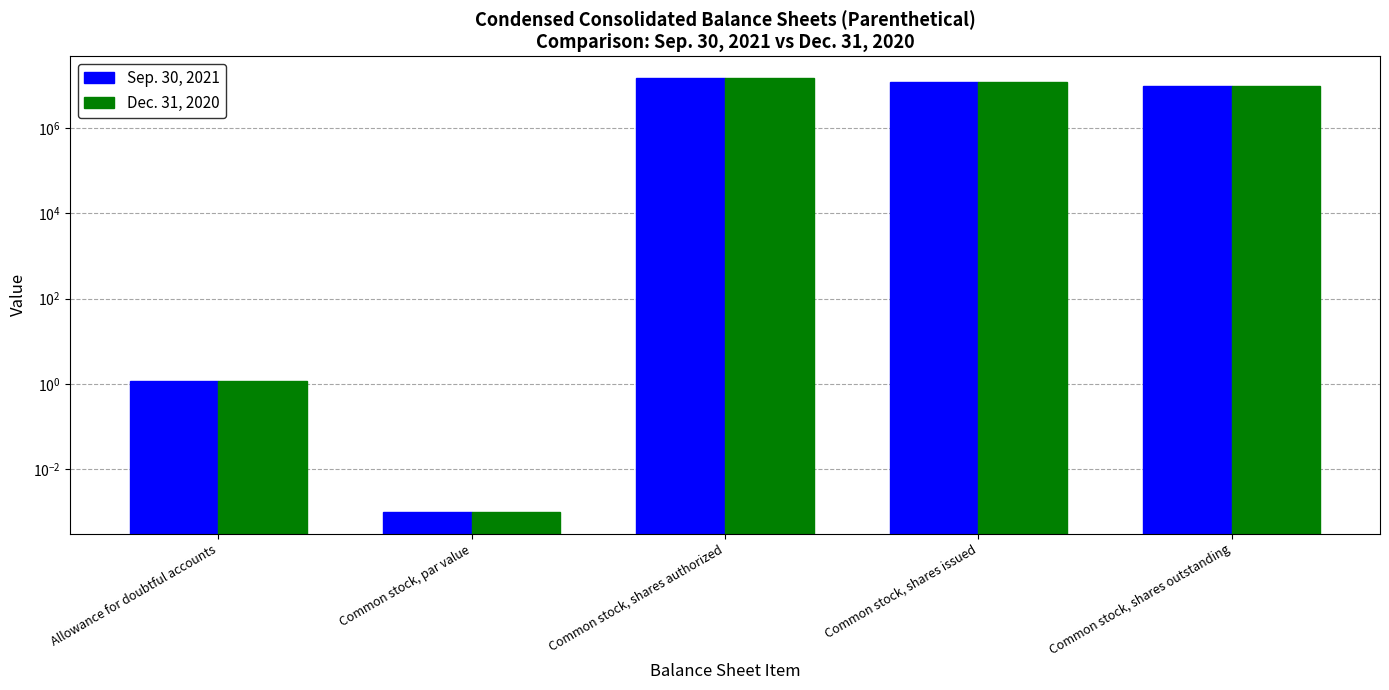

At which label is Dec. 31, 2020 closest to 7500000?

Common stock, shares outstanding